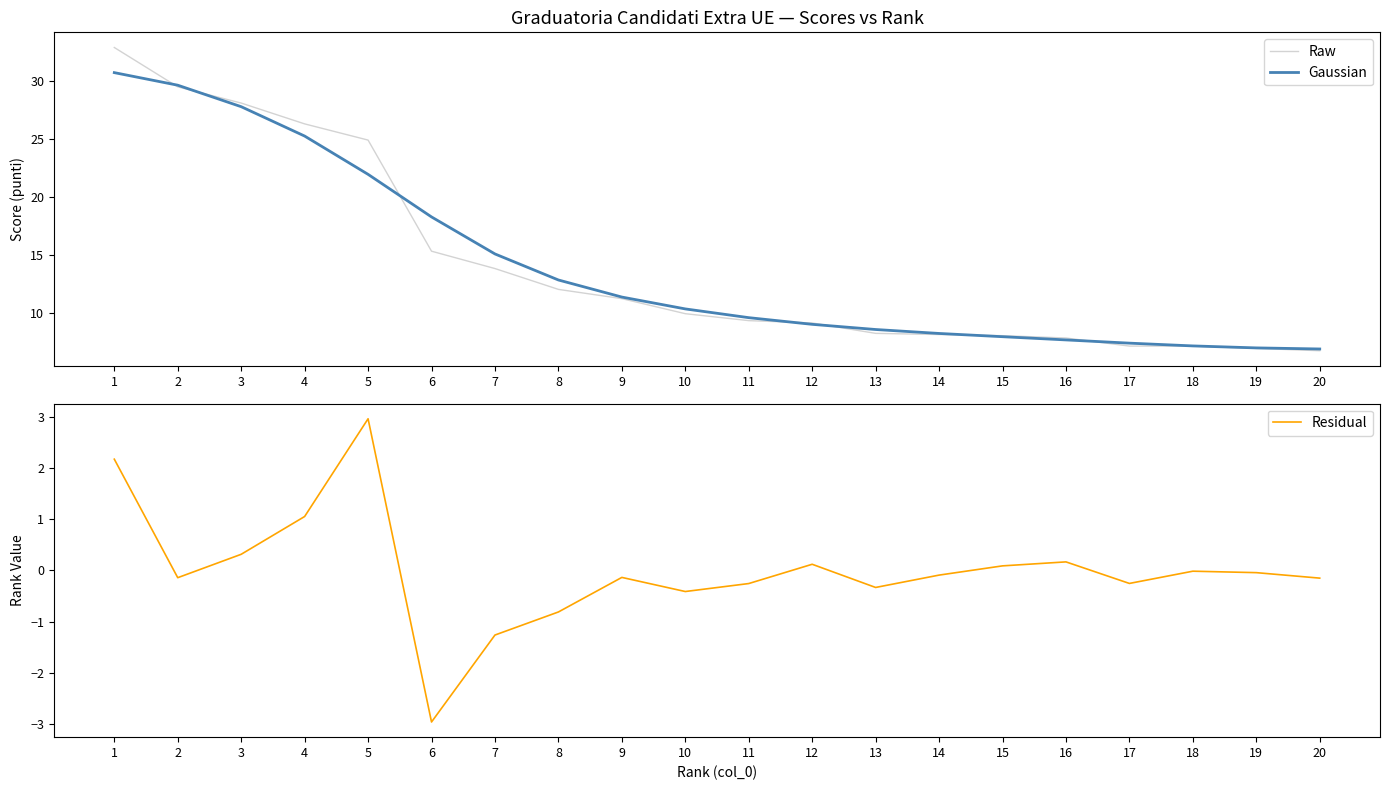

Reading left to right, list all the values displayed in this chart.

Raw: 32.9	29.5	28.1	26.3	24.9	15.3	13.8	12.0	11.2	9.9	9.3	9.1	8.2	8.1	8.0	7.8	7.1	7.1	6.9	6.7
Gaussian: 30.7	29.6	27.8	25.2	21.9	18.3	15.1	12.8	11.3	10.3	9.6	9.0	8.5	8.2	7.9	7.6	7.4	7.1	6.9	6.9
Residual: 2.2	-0.1	0.3	1.1	3.0	-3.0	-1.3	-0.8	-0.1	-0.4	-0.3	0.1	-0.3	-0.1	0.1	0.2	-0.3	-0.0	-0.0	-0.2